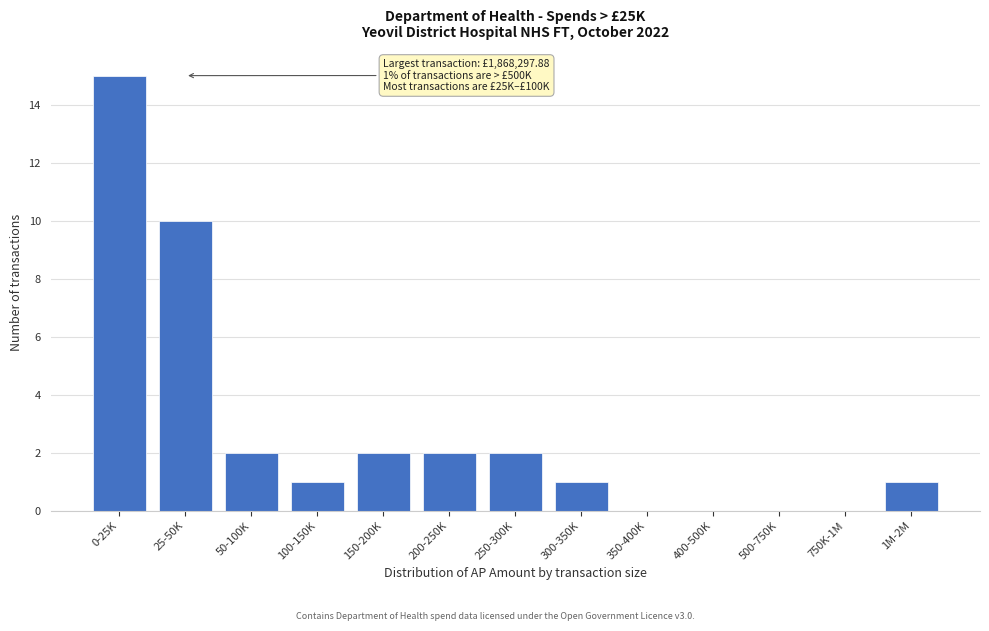

Reading left to right, transcribe all the data shown in this chart.

0-25K=15	25-50K=10	50-100K=2	100-150K=1	150-200K=2	200-250K=2	250-300K=2	300-350K=1	350-400K=0	400-500K=0	500-750K=0	750K-1M=0	1M-2M=1